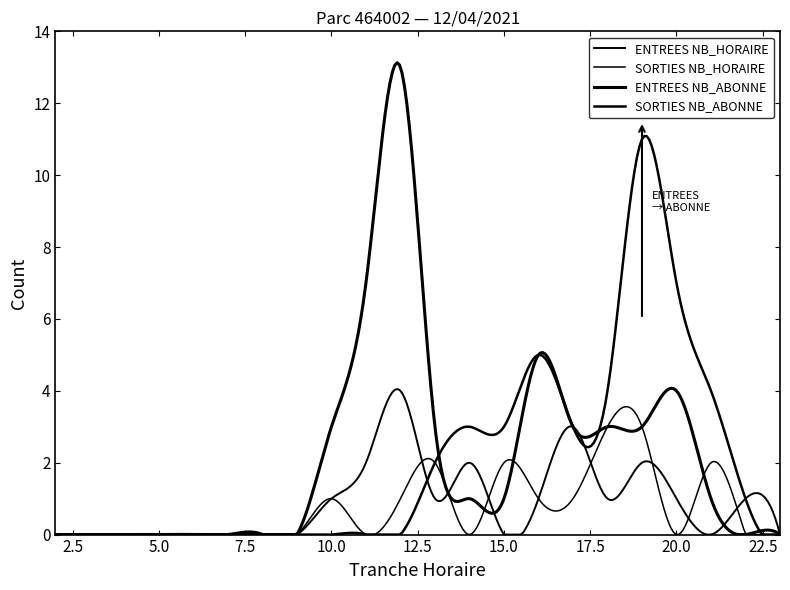

Does the chart have visible grid lines?

No